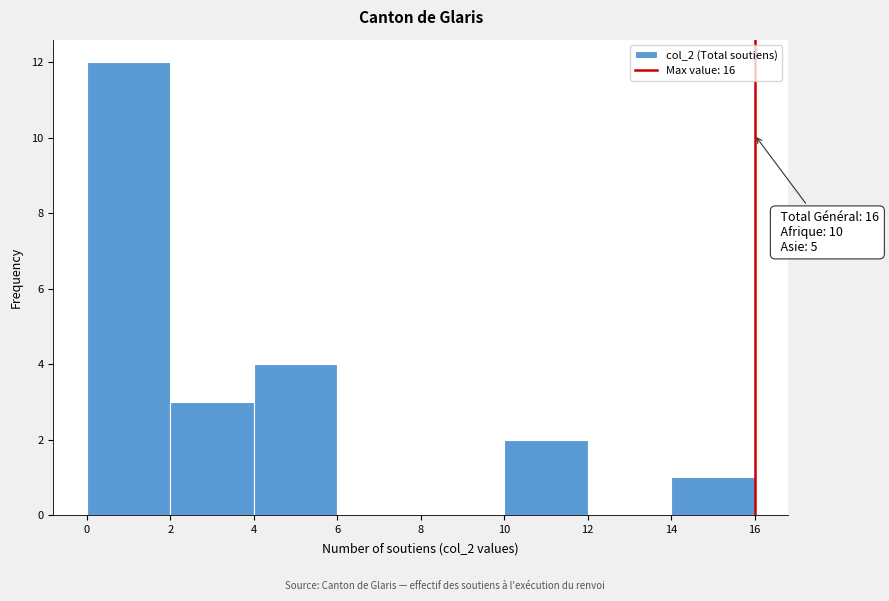

Which range on the x-axis has the tallest bar?

0 to 2